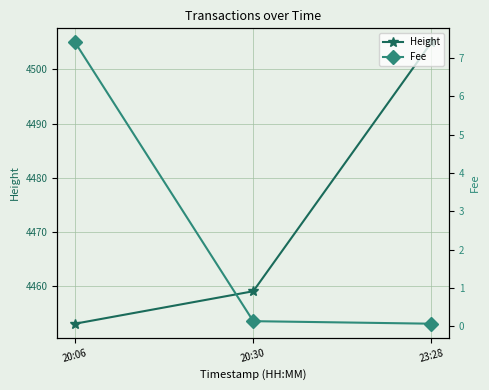

Reading left to right, transcribe all the data shown in this chart.

Height: 4453.0	4459.0	4505.0
Fee: 7.4	0.1	0.1